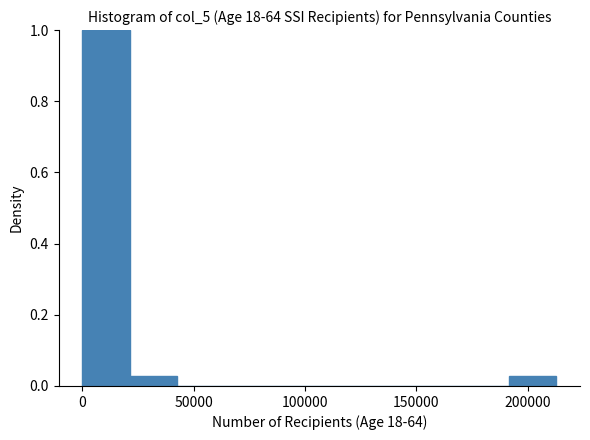

Over which range of the x-axis is the bar tallest?

0 to 20000